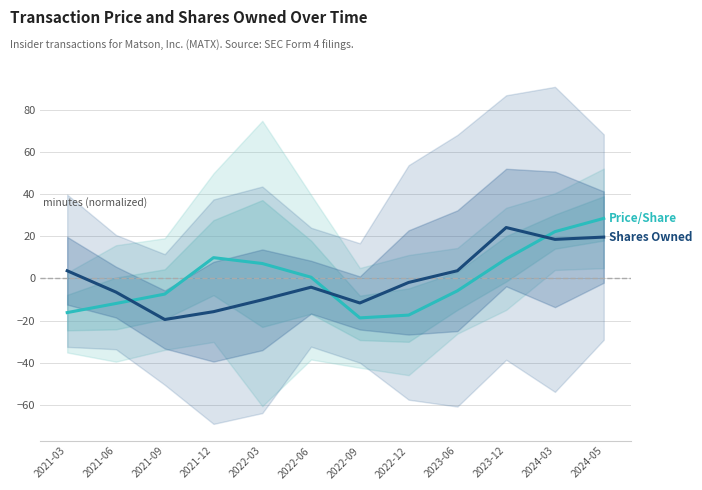

What is the total value across all series at 2021-06?

-18.3